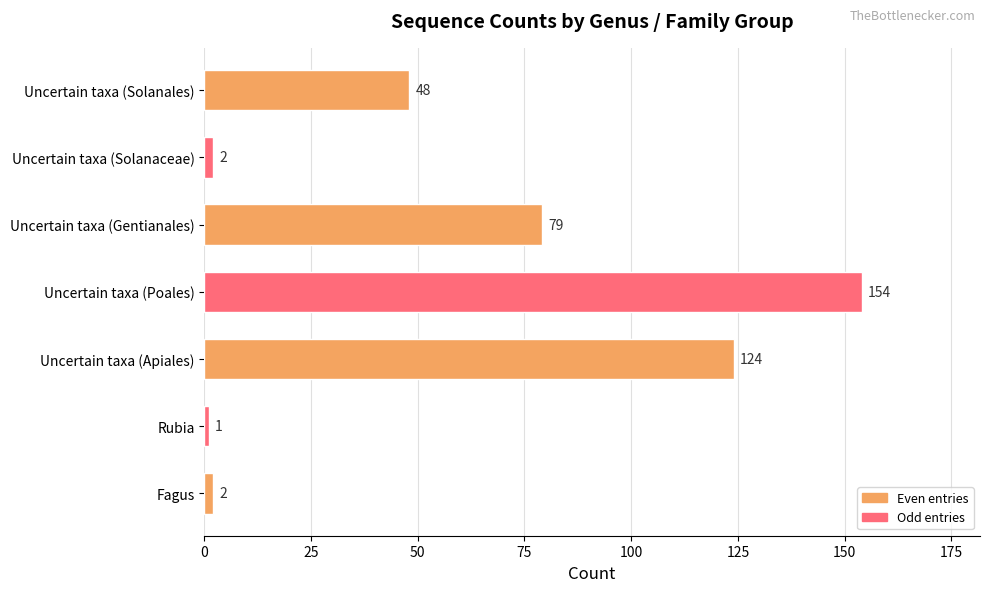

What is the change in value from Rubia to Uncertain taxa (Apiales)?

+123